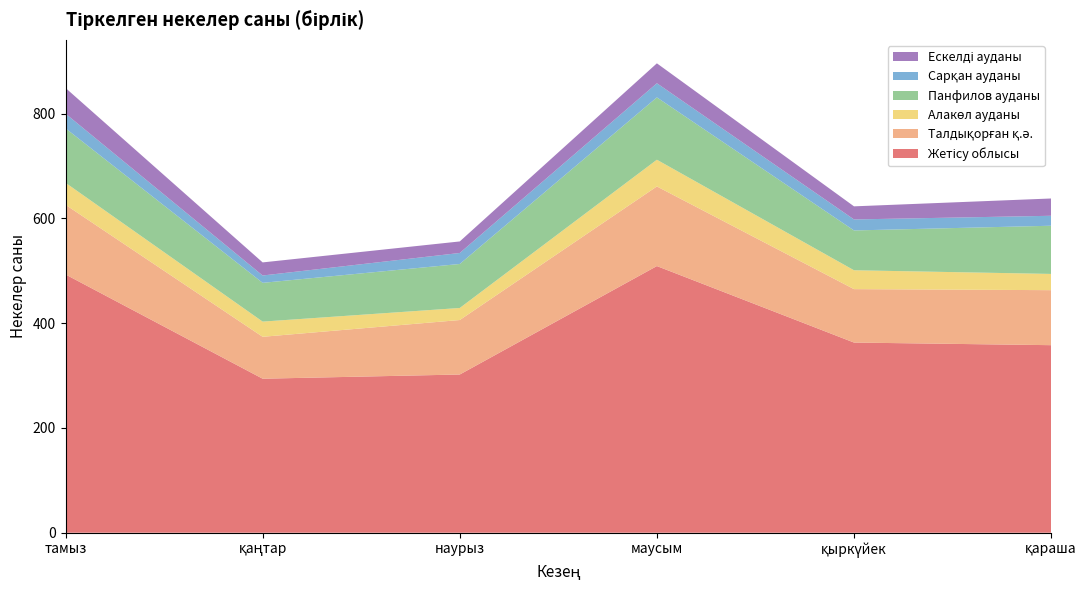

Reading right to left, list all the values displayed in this chart.

Жетісу облысы: 358	363	509	302	294	493
Талдықорған қ.ә.: 105	102	152	104	80	133
Алакөл ауданы: 31	36	51	23	29	42
Панфилов ауданы: 92	76	119	84	74	104
Сарқан ауданы: 19	21	27	21	14	28
Ескелді ауданы: 33	25	38	22	25	49